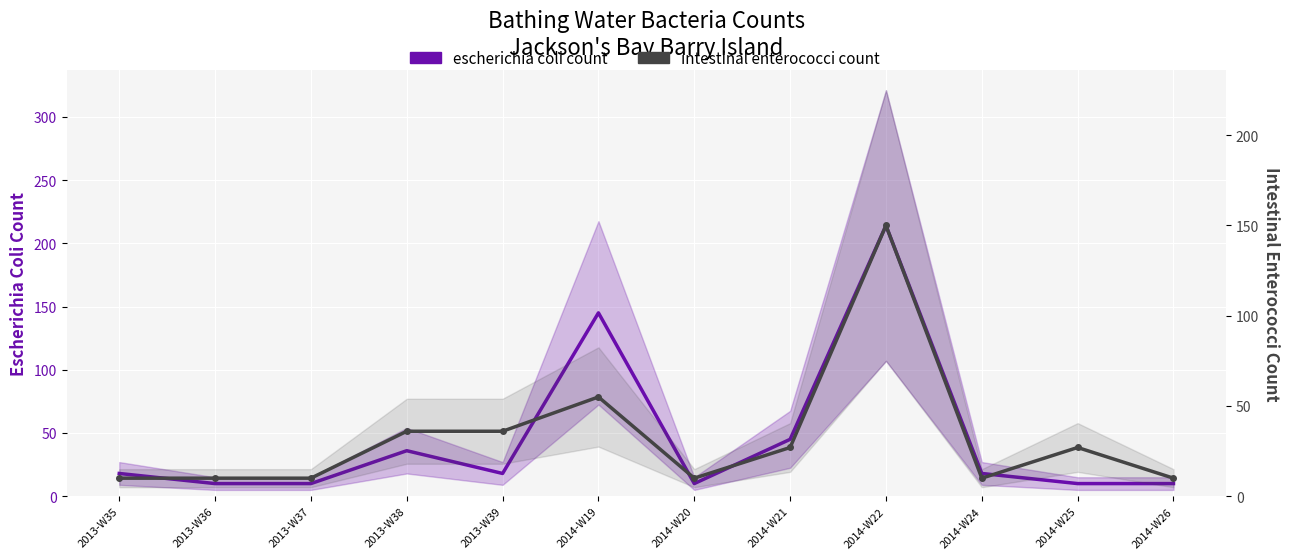

List the series in order of their peak value, highest first.

escherichia coli count, intestinal enterococci count